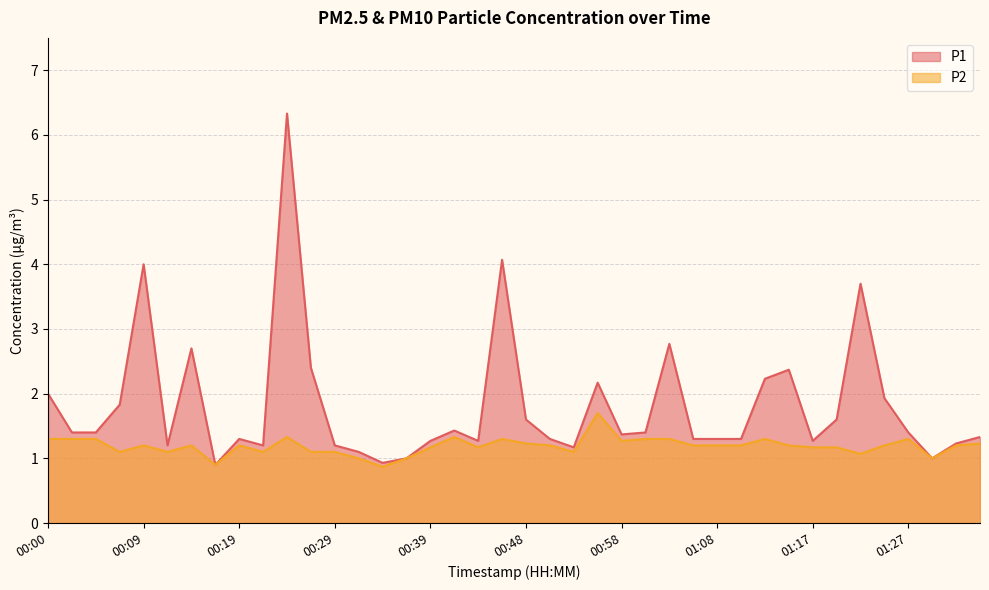

Which has a higher value, 01:08 or 00:46?

00:46